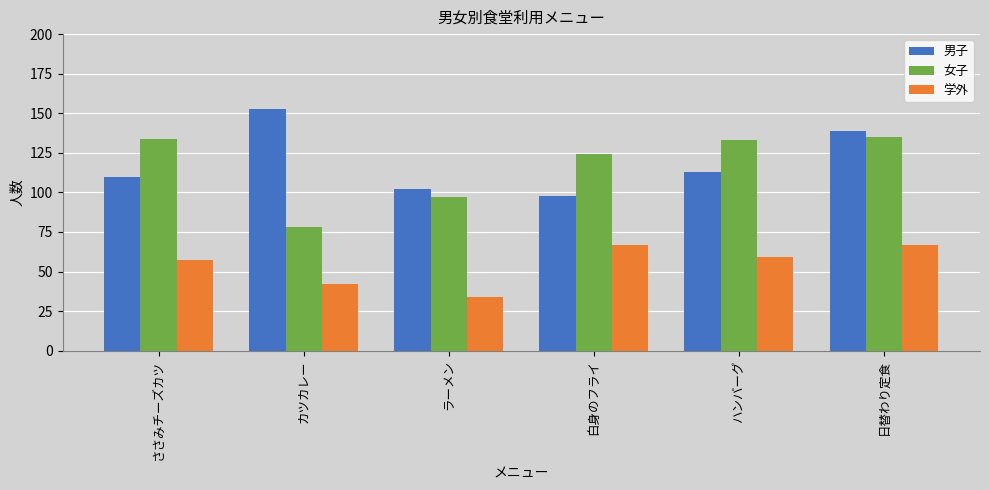

Which label corresponds to the largest value in the chart?

カツカレー